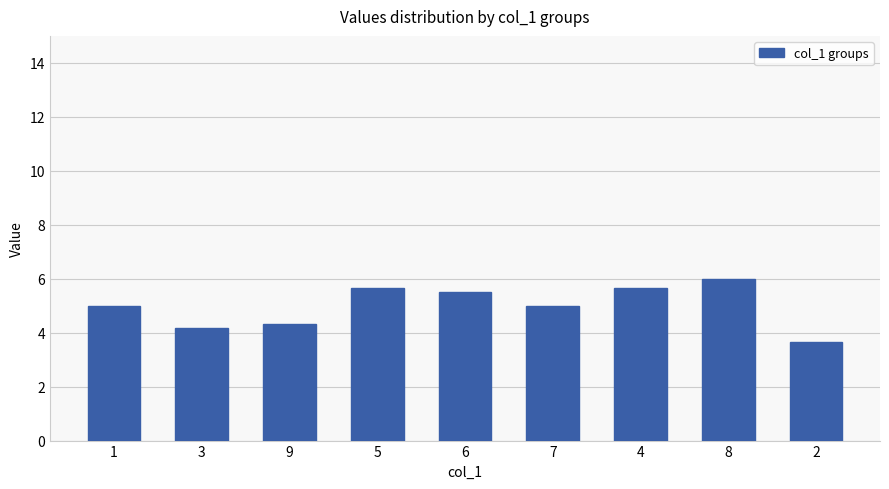

The value at 8 is 8.8. True or false?

False